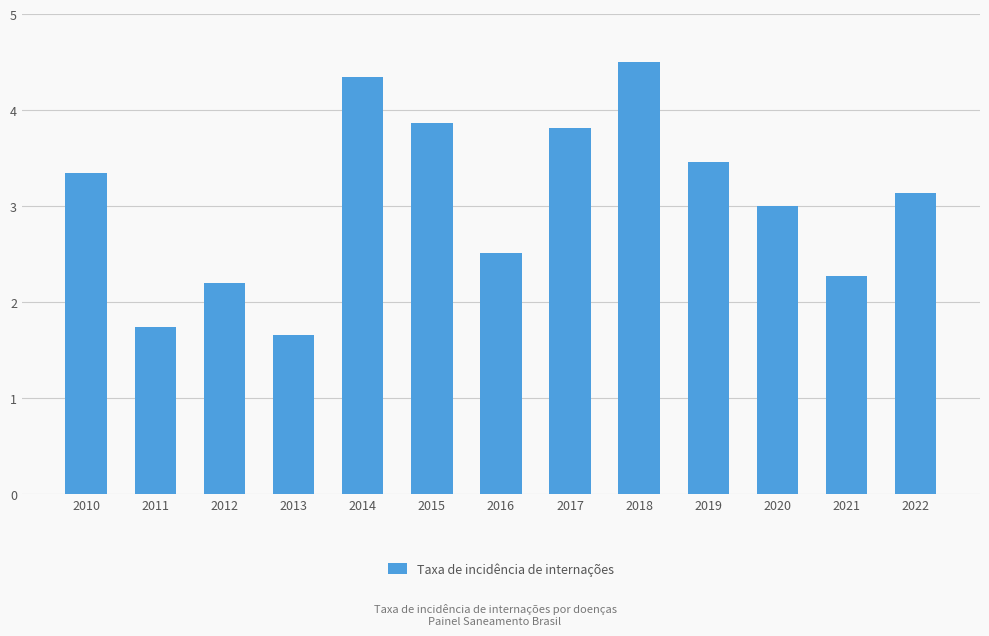

Reading left to right, list all the values displayed in this chart.

2010=3.3	2011=1.7	2012=2.2	2013=1.7	2014=4.3	2015=3.9	2016=2.5	2017=3.8	2018=4.5	2019=3.5	2020=3.0	2021=2.3	2022=3.1